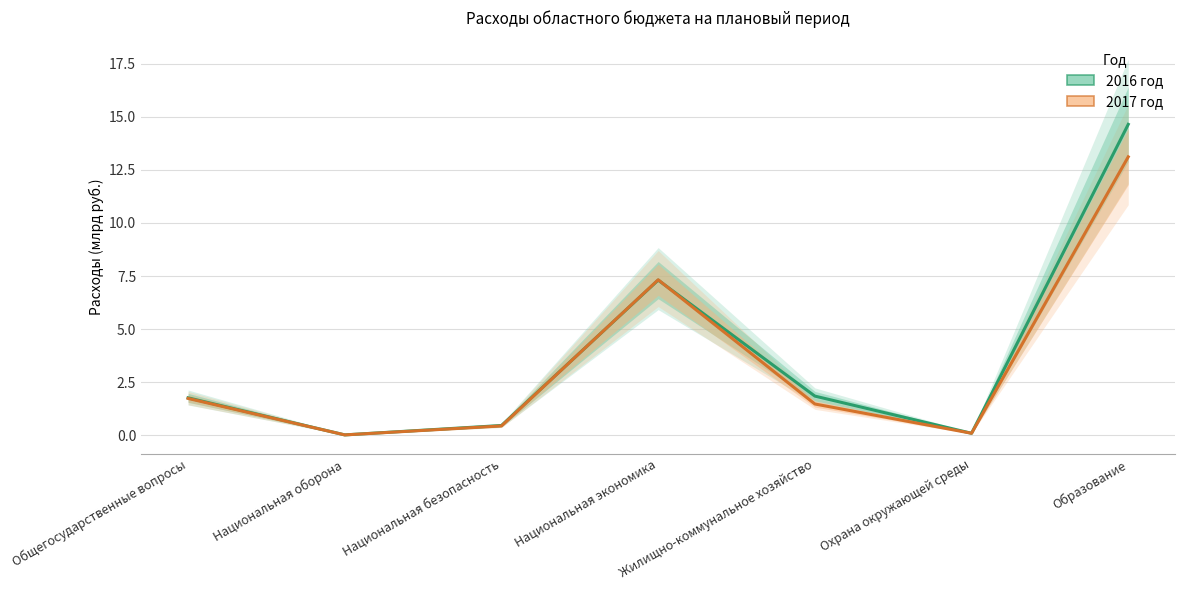

What are all the series names shown in the legend?

2016 год, 2017 год